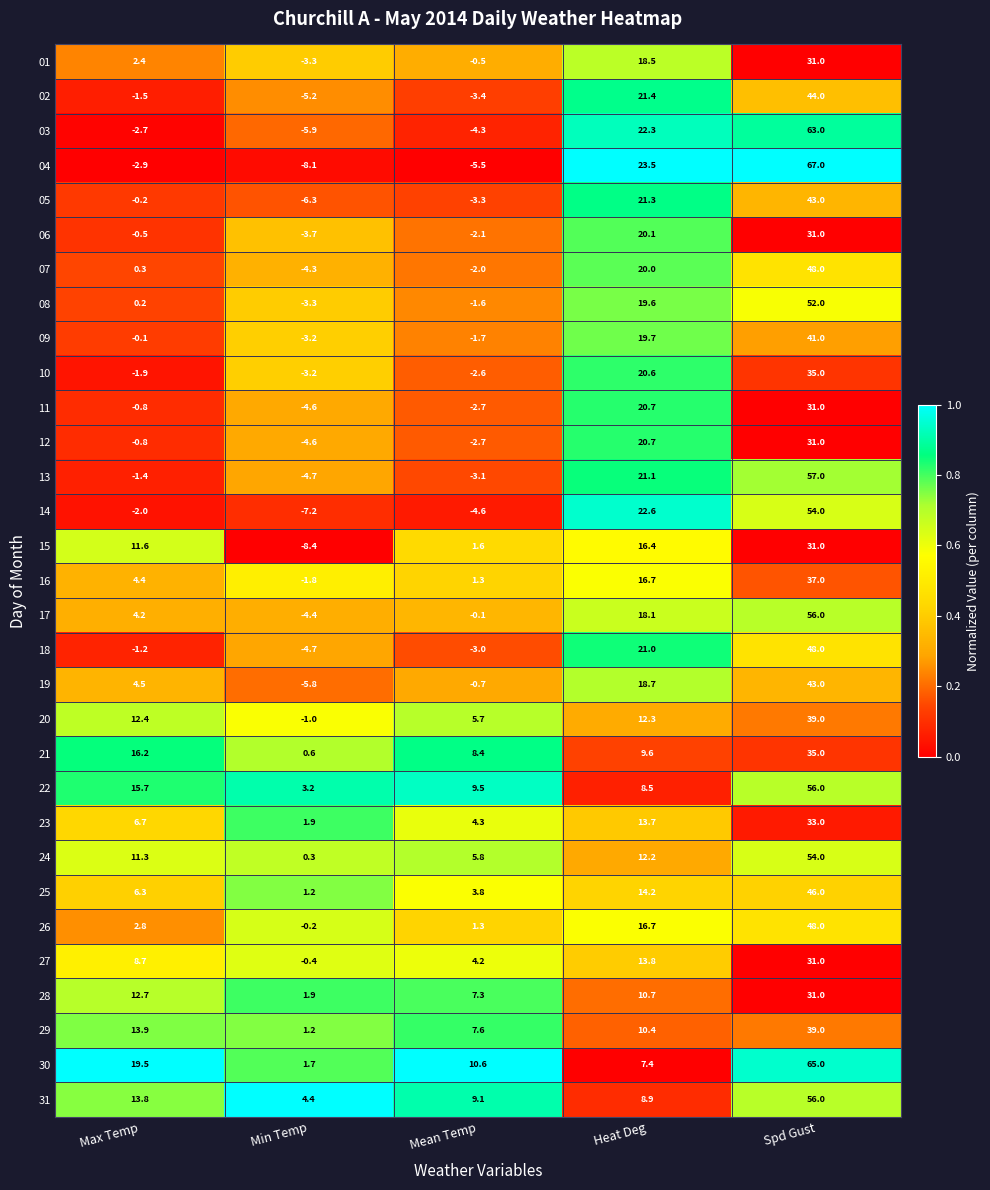

Where does the 09 series first go above 0?

Heat Deg